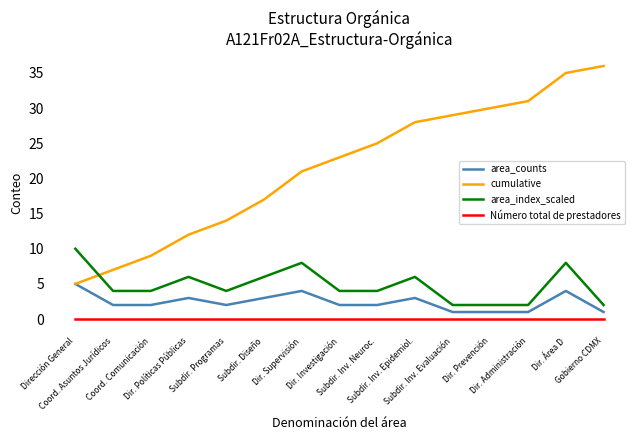

True or false: area_index_scaled and area_counts intersect in this chart.

False